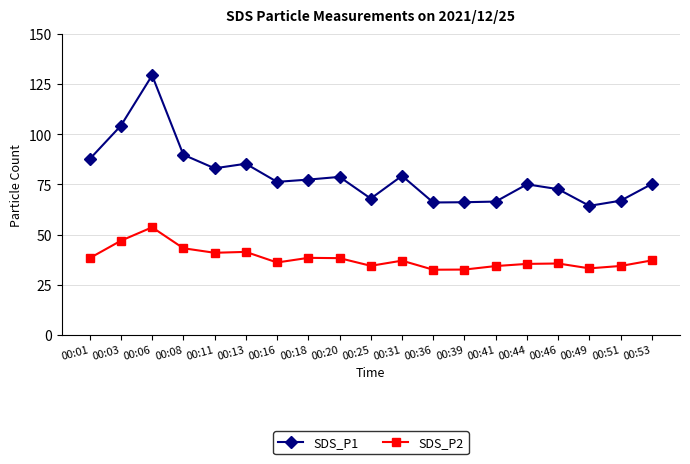

At which category does SDS_P1 reach its first local peak?

00:06